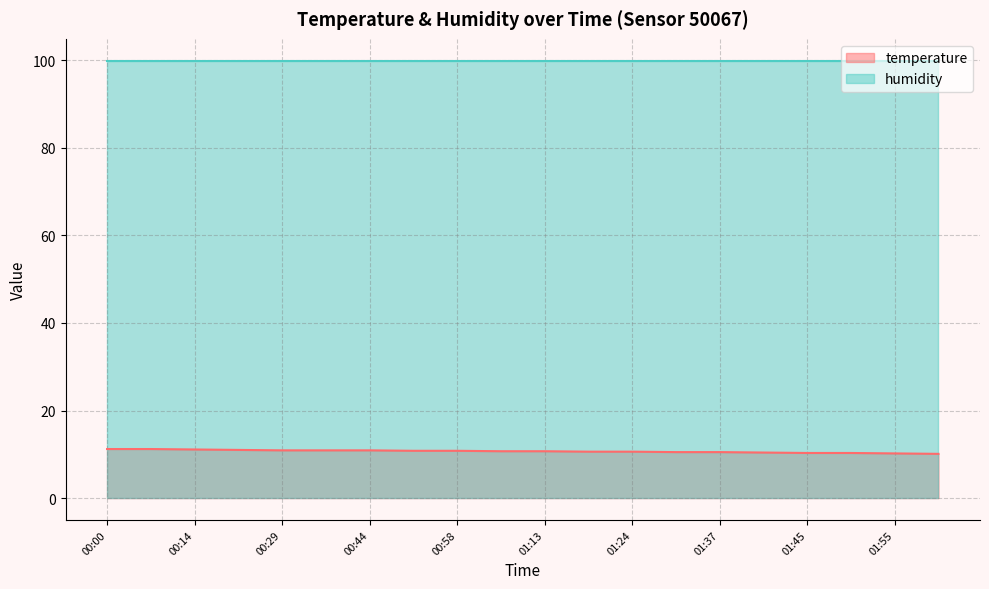

True or false: the data has more than 1 interior local peaks.

False